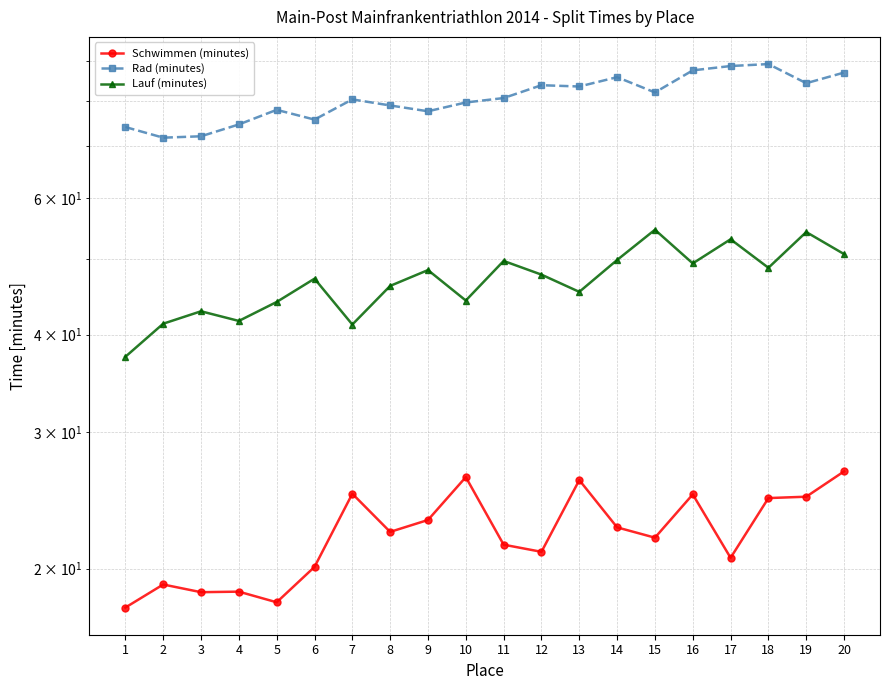

How many series are shown in this chart?

3